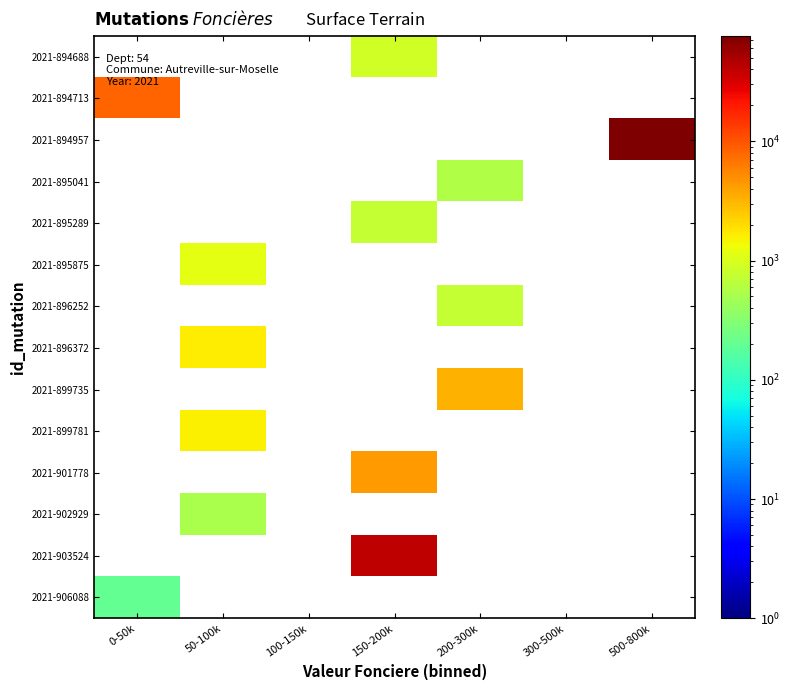

Between 150-200k and 500-800k, which is larger?

500-800k